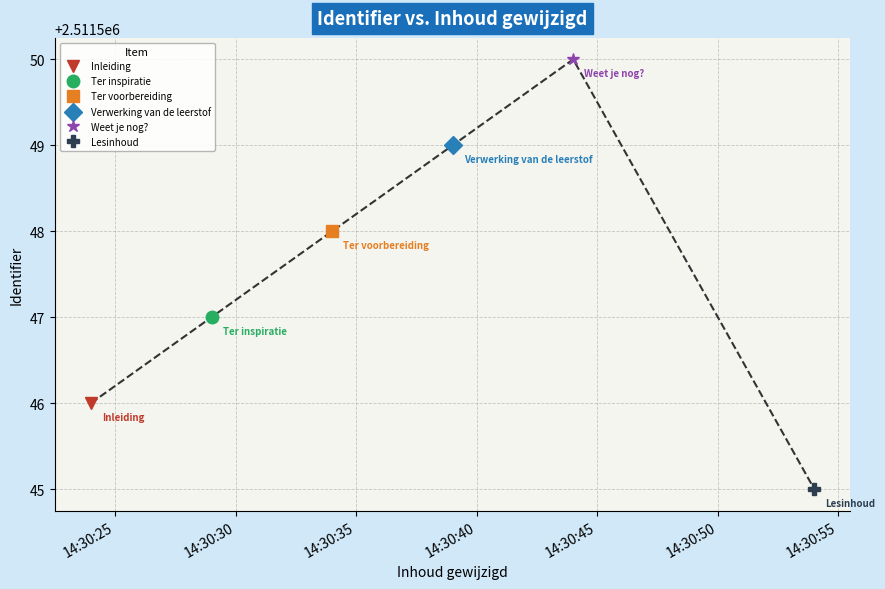

What is the difference between the second highest and second lowest values?

3